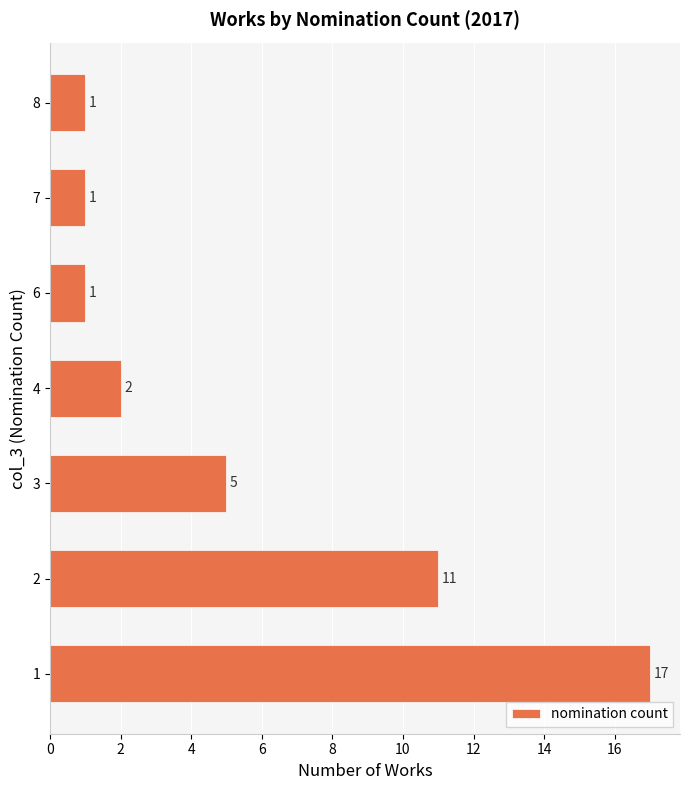

What is the average value?

5